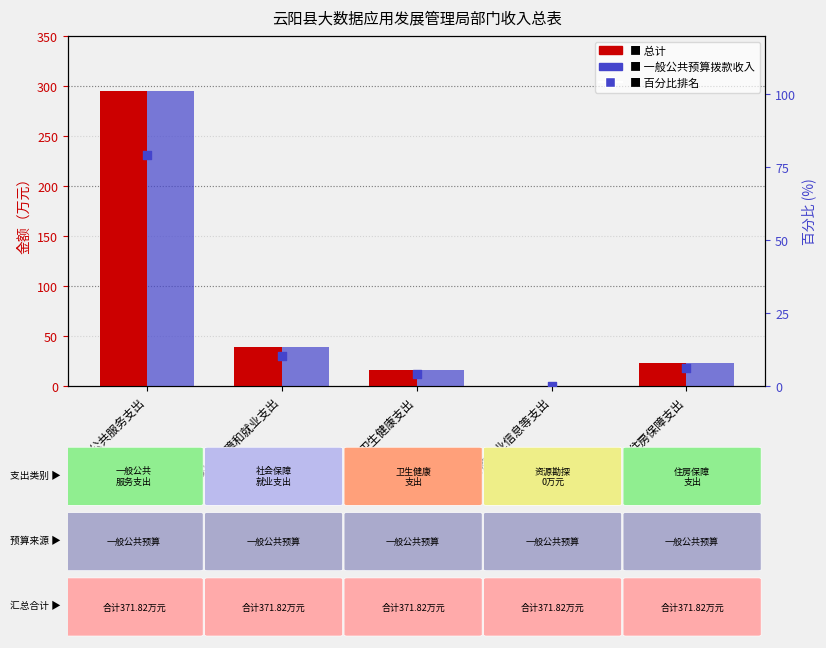

At which category is the sum across all series the highest?

一般公共服务支出